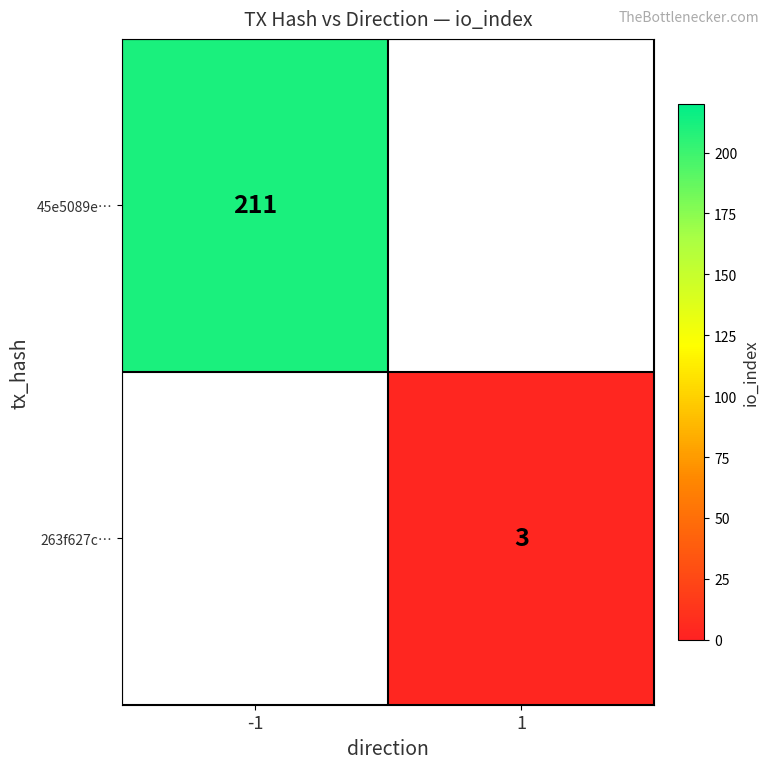

True or false: 263f627c… has a value of 3 at 1.

True